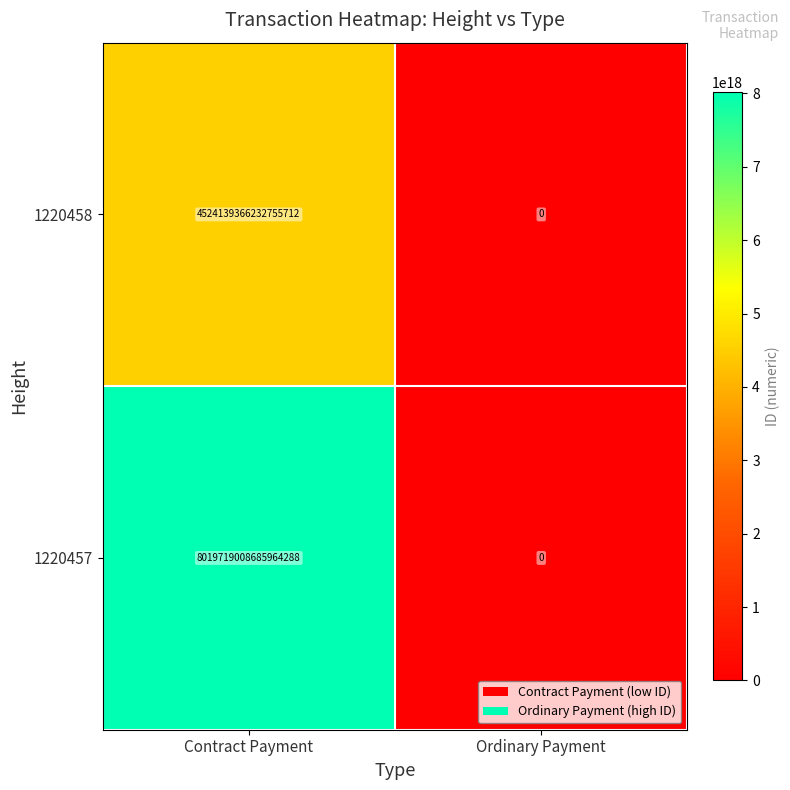

At Contract Payment, list the series in order from largest to smallest.

1220457, 1220458